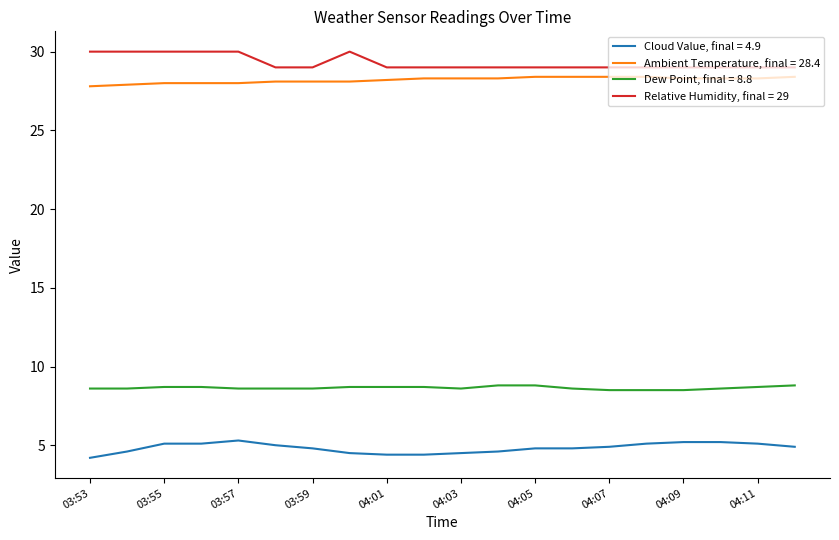

What is the minimum value shown in the chart?

4.2